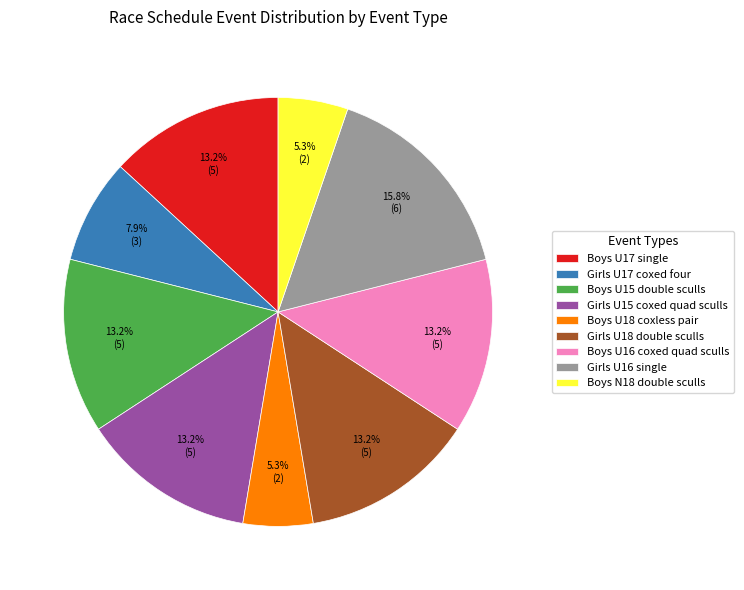

Approximately how many times larger is the value at Boys U18 coxless pair compared to Boys U17 single?

0.4